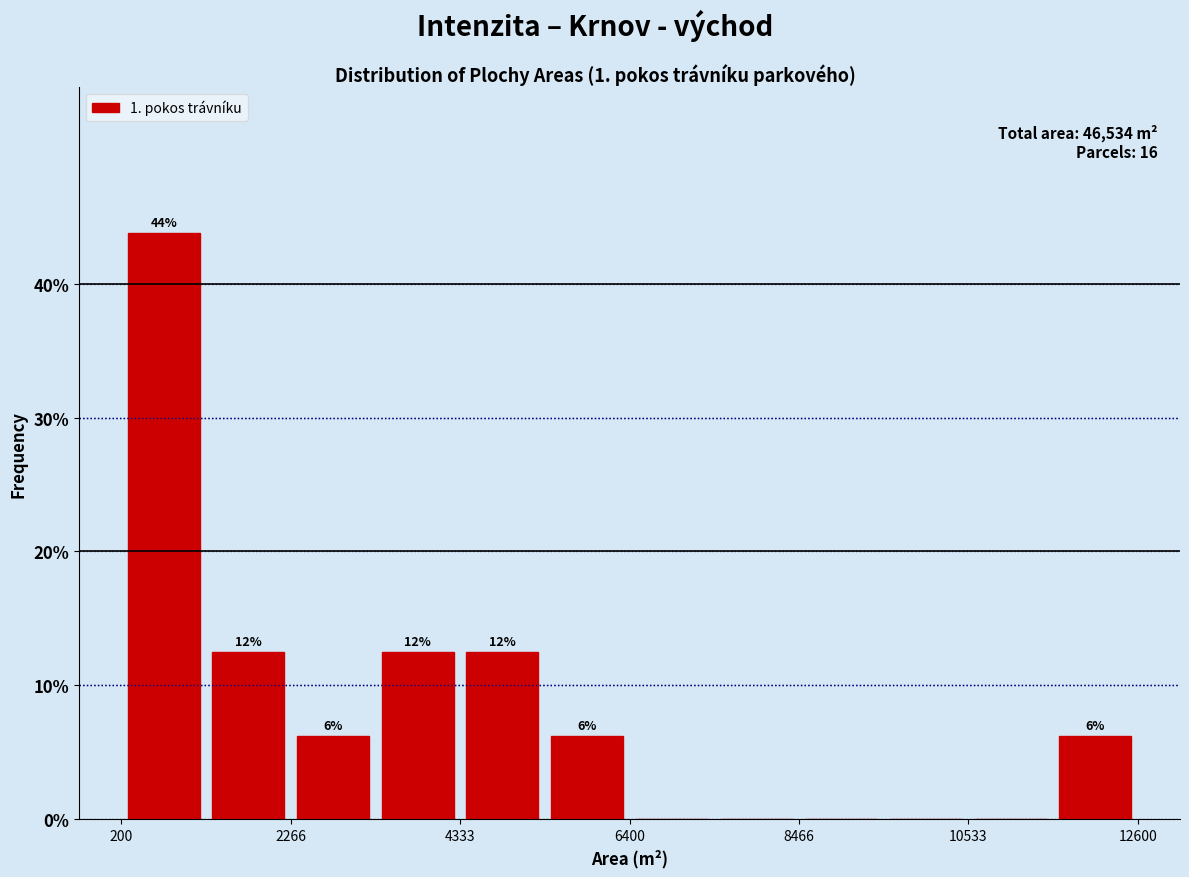

Read against the x-axis, roughly where is the centre of the tallest bar?

500